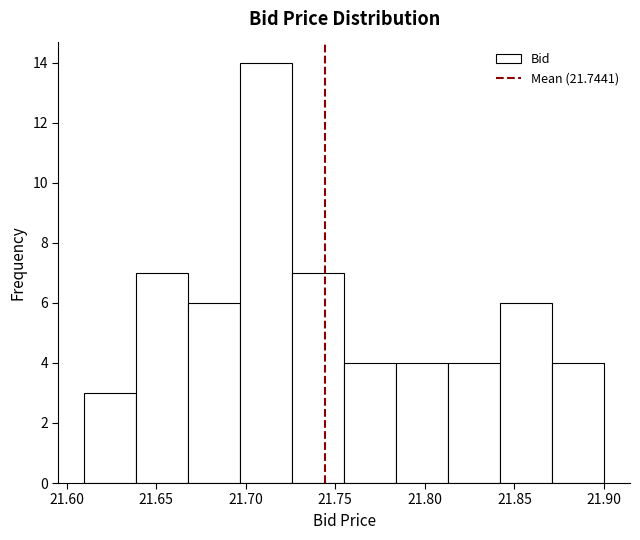

Over which range of the x-axis is the bar tallest?

21.697 to 21.726